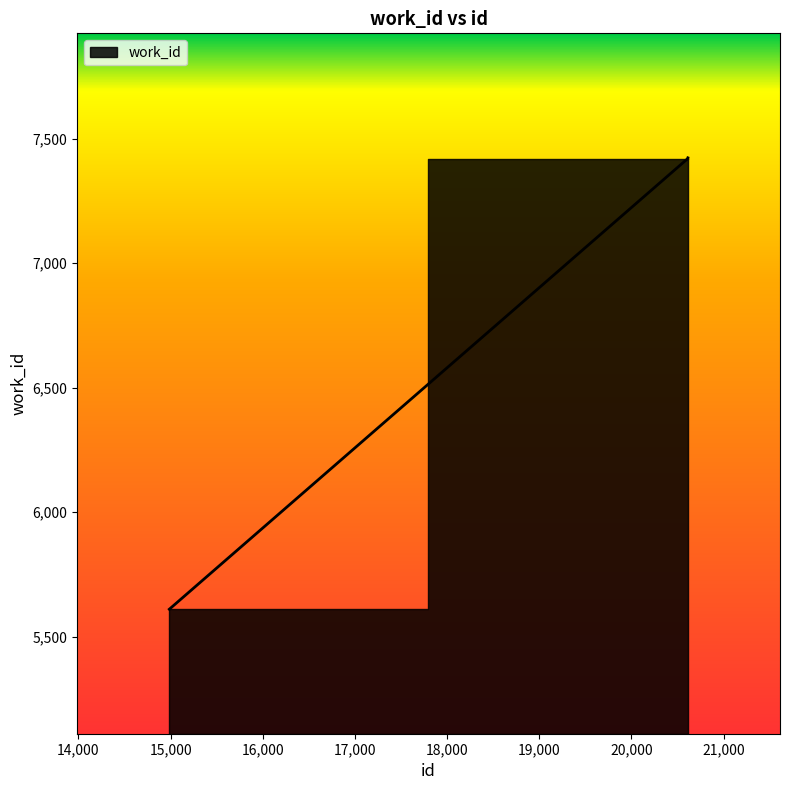

At which category does the chart reach its peak across all series?

20613